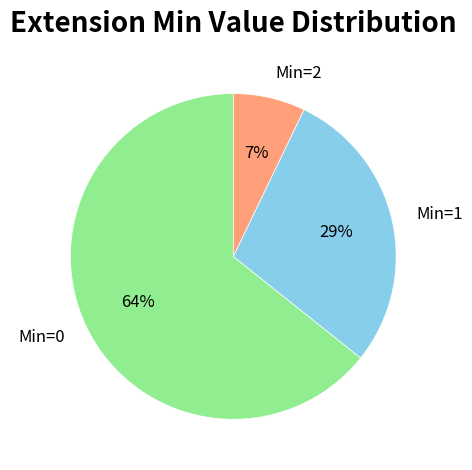

To the nearest percent, what is the difference between the largest and smallest slice percentages?

57%